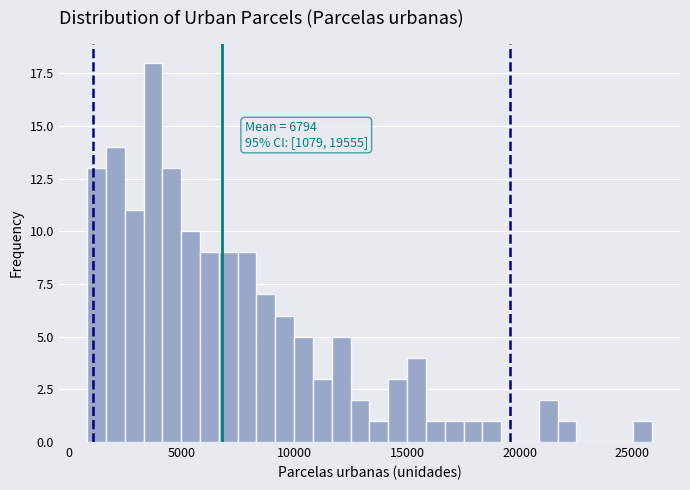

Around what value on the x-axis is the tallest bar? Give the approximate position of its centre, as read against the axis.

3500